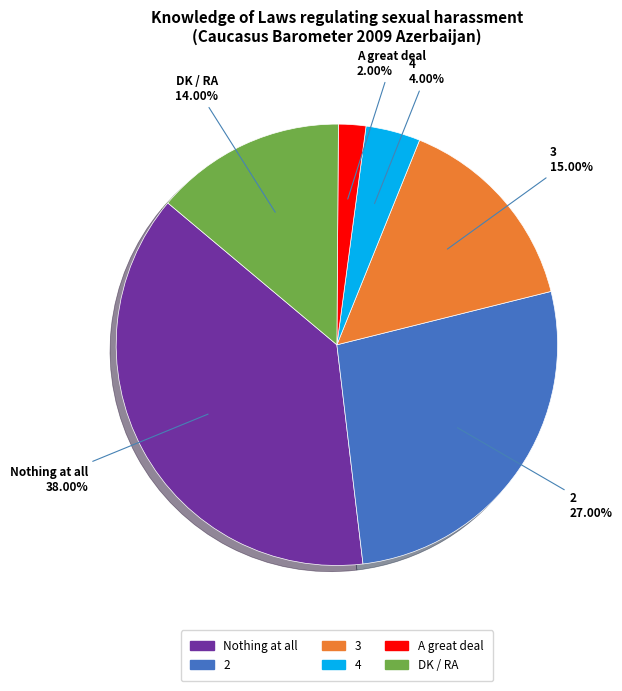

Do 2 and 3 together represent more than half of the pie?

No